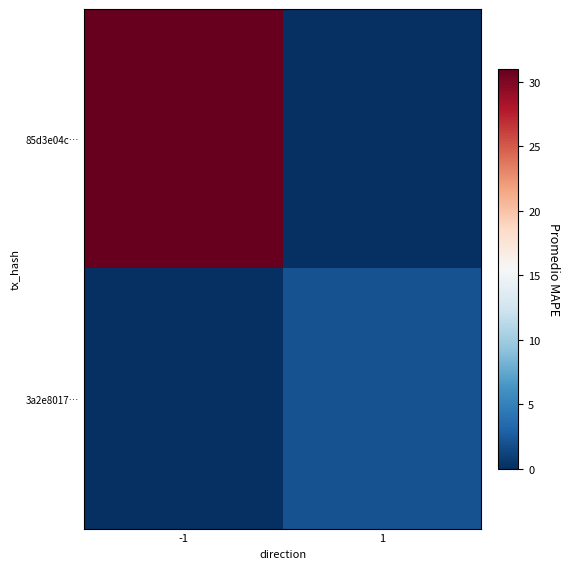

How many data points does each series have?

2